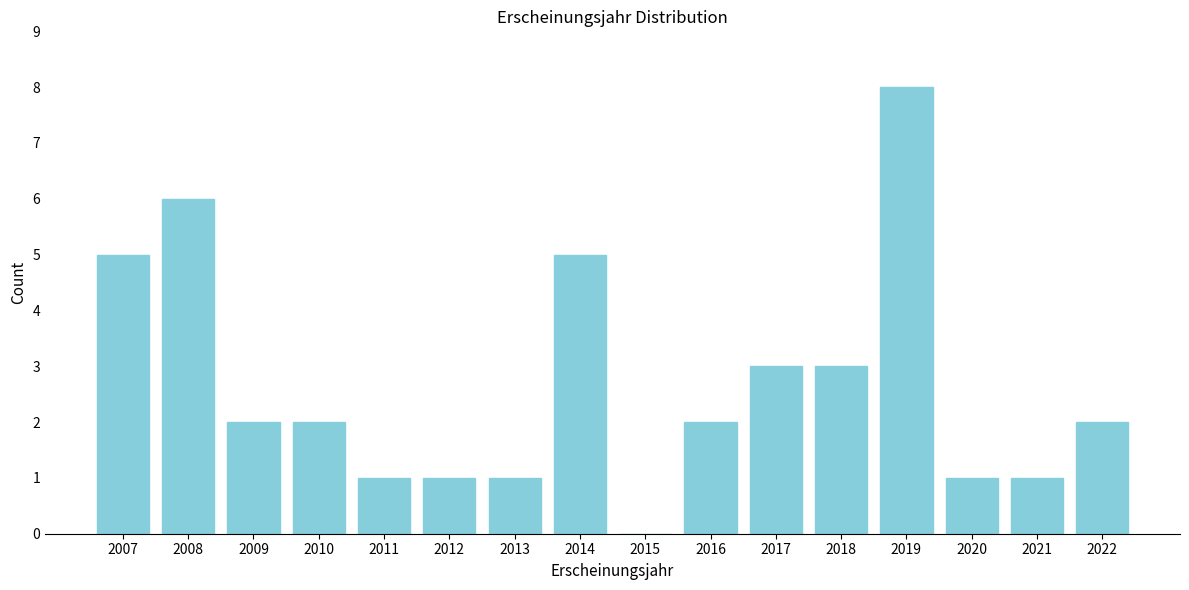

Reading left to right, what are all the values shown in this chart?

2007=5	2008=6	2009=2	2010=2	2011=1	2012=1	2013=1	2014=5	2015=0	2016=2	2017=3	2018=3	2019=8	2020=1	2021=1	2022=2